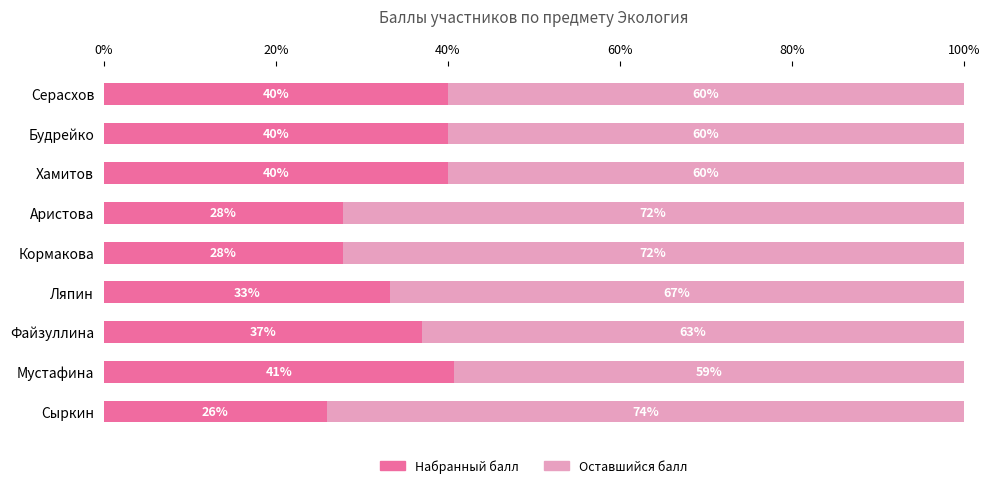

What is the difference between the maximum and second lowest values in the Набранный балл series?

13.0